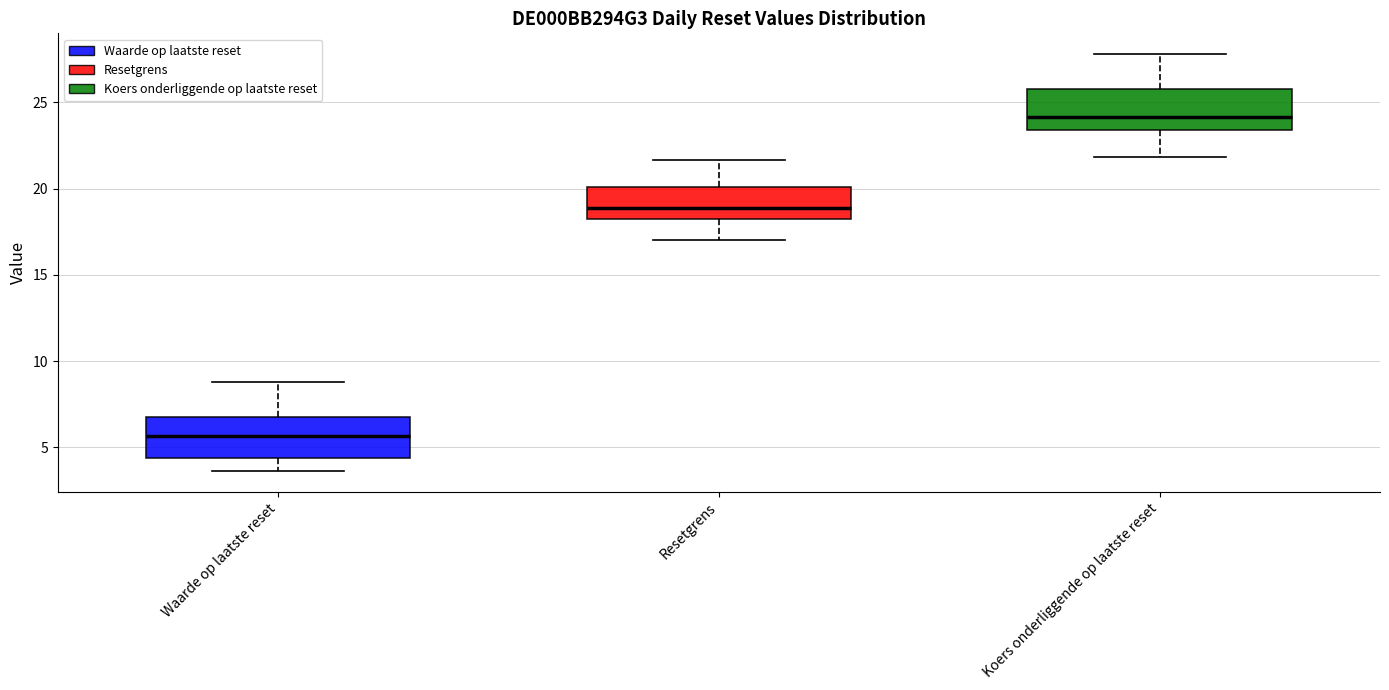

Reading left to right, read every box against the y-axis: the position of its median line, the range the box covers, and the ends of its whiskers. The values are not printed on the chart, so give them approximately, as read against the axis.

Waarde op laatste reset: median 5.5, box 4.5 to 7.0, whiskers 3.5 to 9.0
Resetgrens: median 19.0, box 18.5 to 20.0, whiskers 17.0 to 21.5
Koers onderliggende op laatste reset: median 24.0, box 23.5 to 26.0, whiskers 22.0 to 28.0